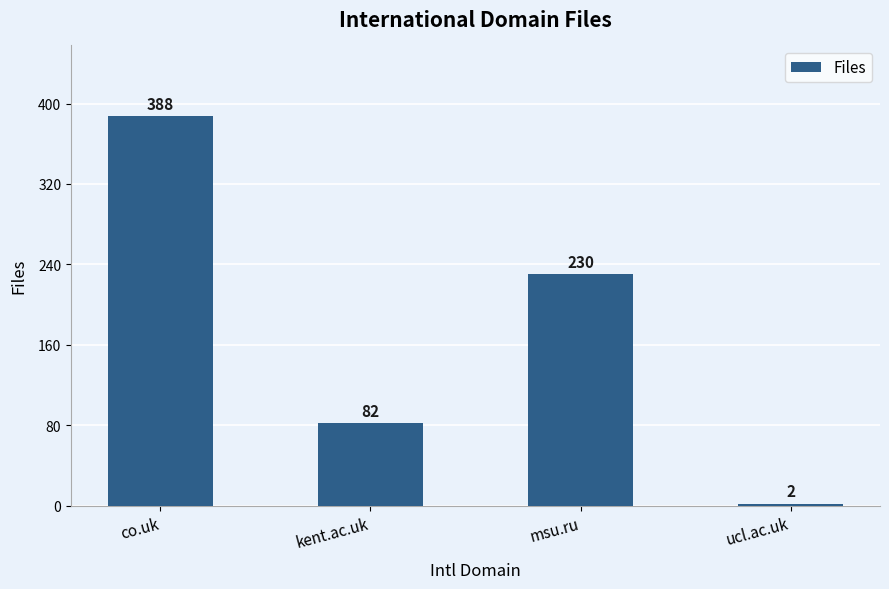

Are the bars grouped side by side (vs. stacked)?

No